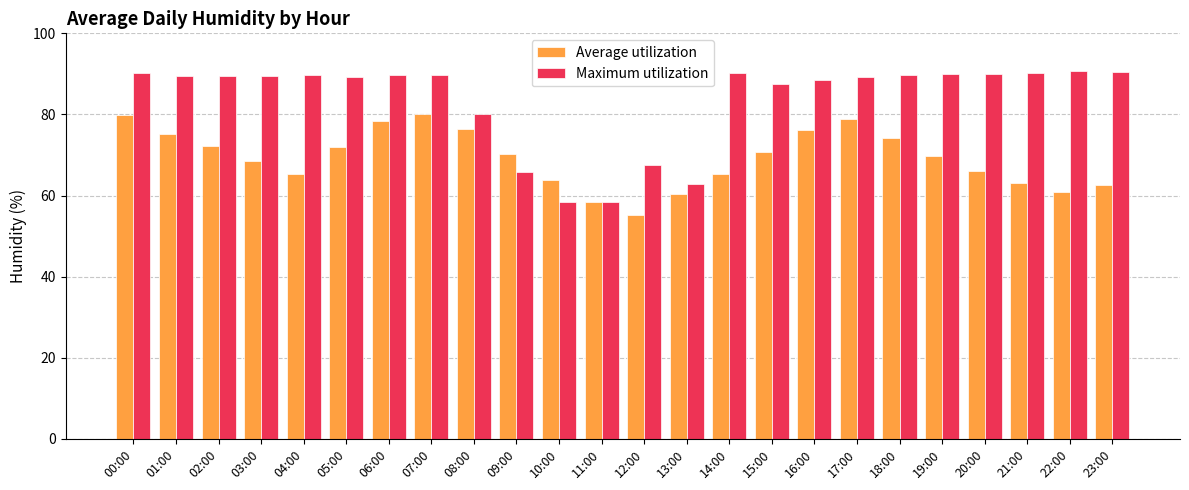

What is the difference between the highest and lowest values at 10:00?

5.3